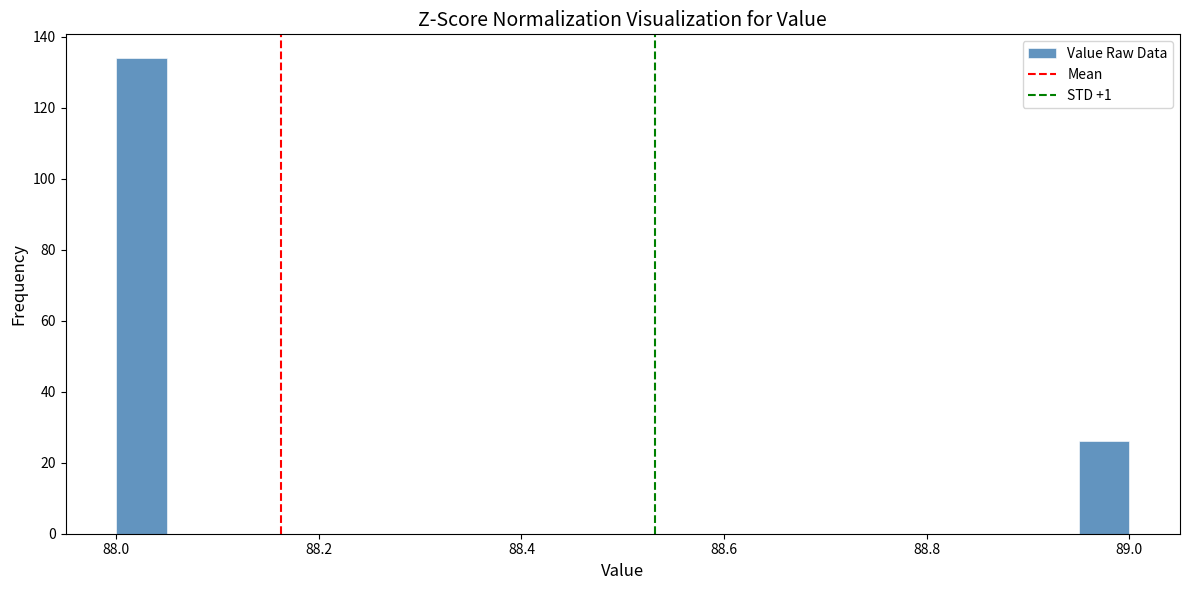

Around what value on the x-axis is the tallest bar? Give the approximate position of its centre, as read against the axis.

88.02